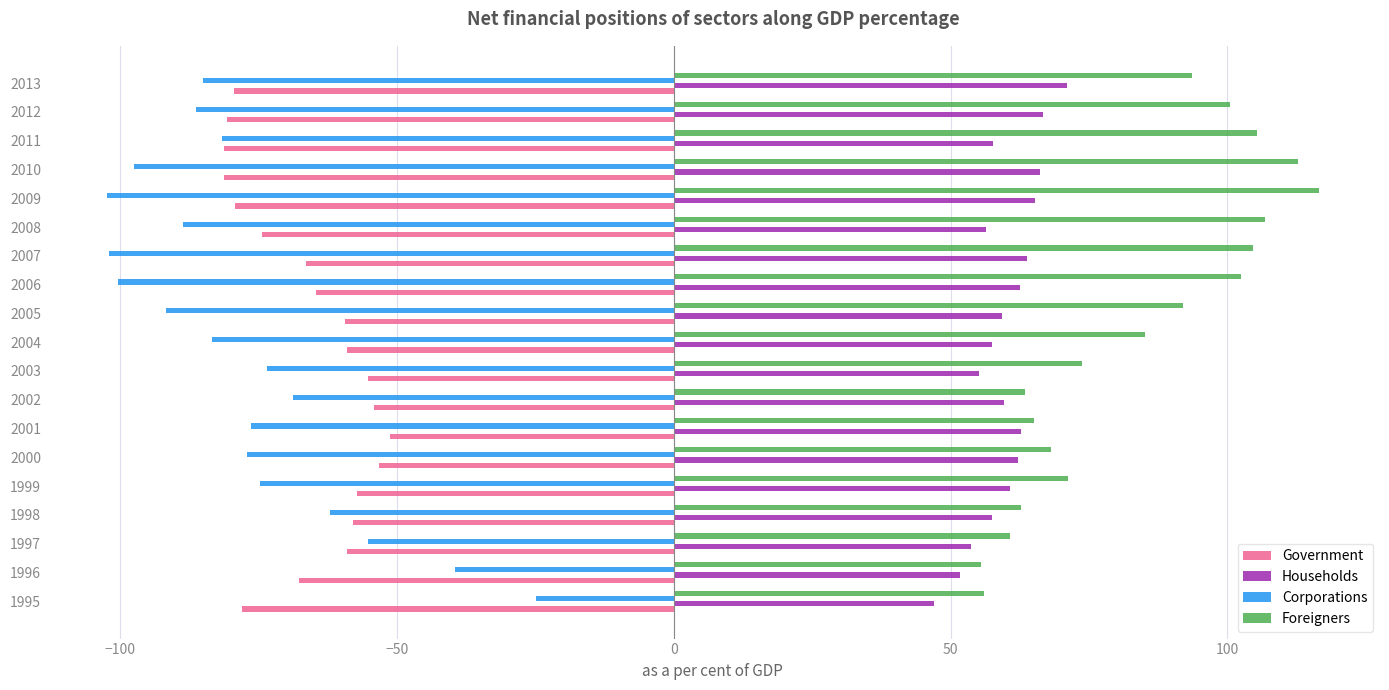

What is the spread (max minus min) of values at 2011?

187.1